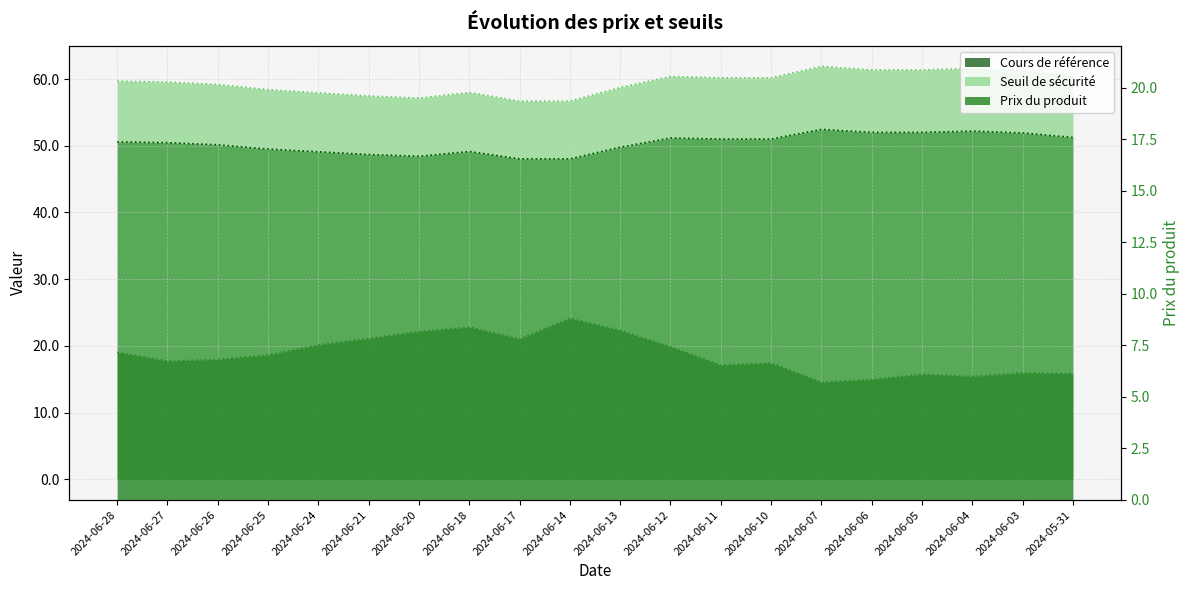

Is the value of Seuil de sécurité at 2024-06-28 greater than the value of Cours de référence at 2024-06-20?

Yes